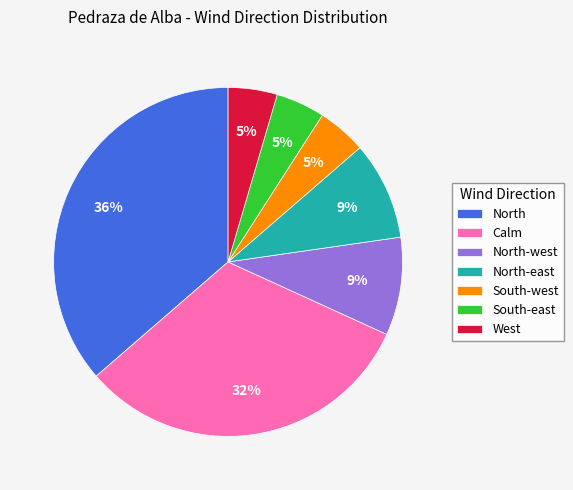

To the nearest percent, what is the difference between the North-east and North slice percentages?

27%